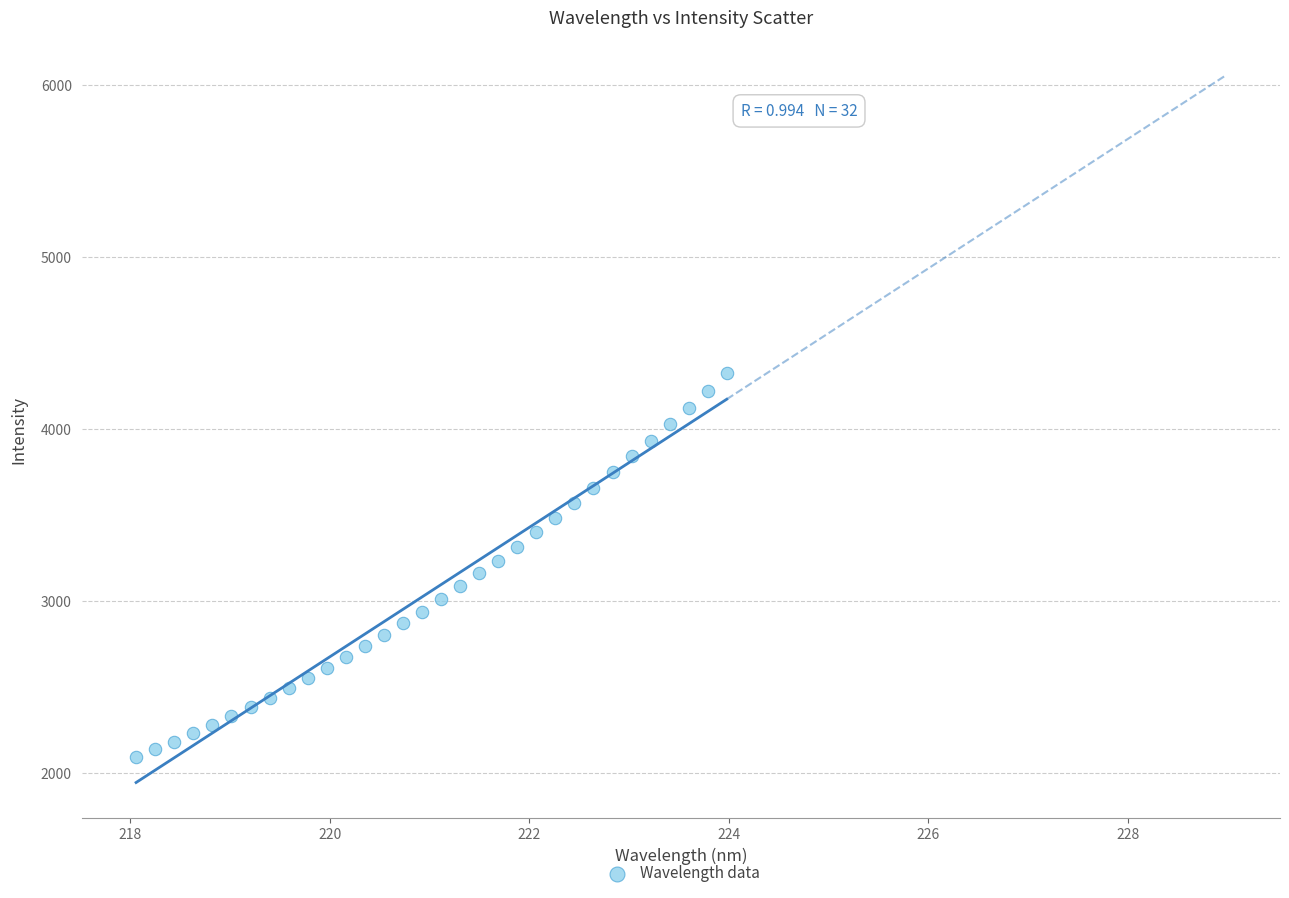

What is the range of X values (max minus min)?

5.9